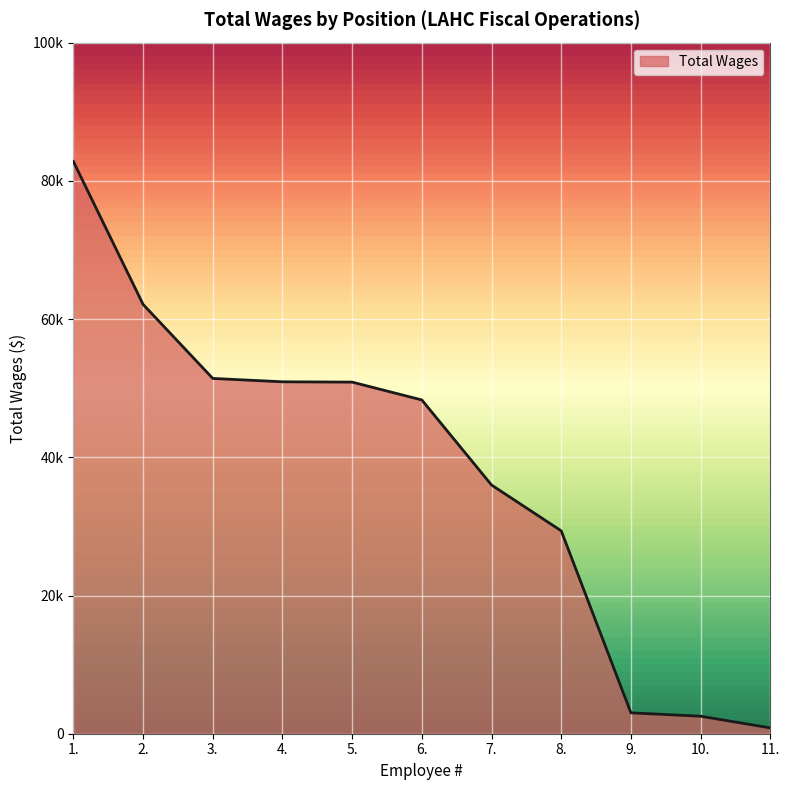

Reading left to right, extract all data points from this chart.

1.=82800	2.=62127	3.=51410	4.=50922	5.=50876	6.=48295	7.=35987	8.=29355	9.=3023	10.=2532	11.=843